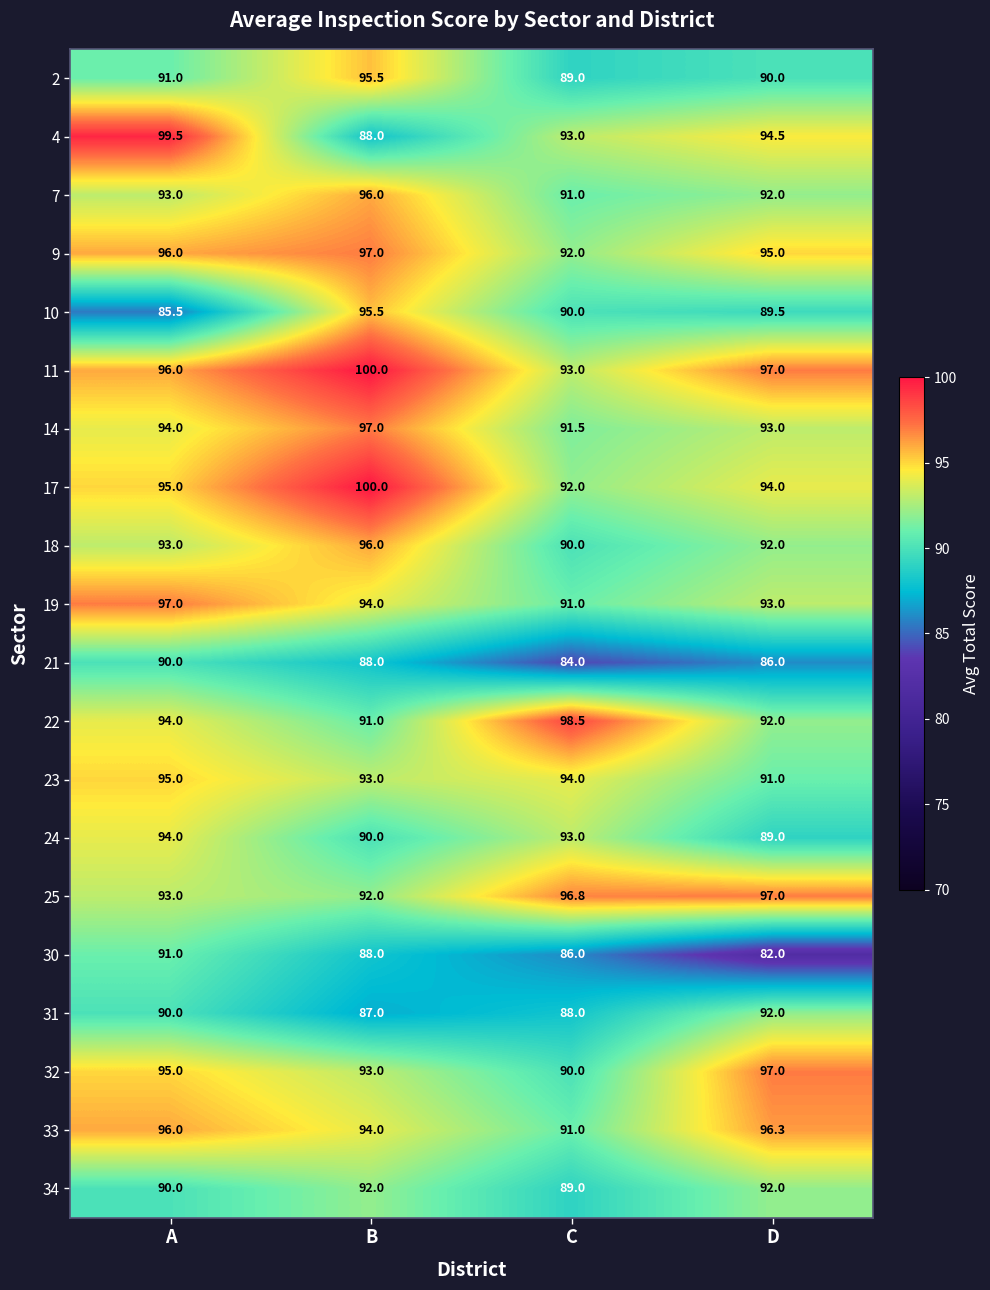

The value of 23 at A is 95.0. True or false?

True